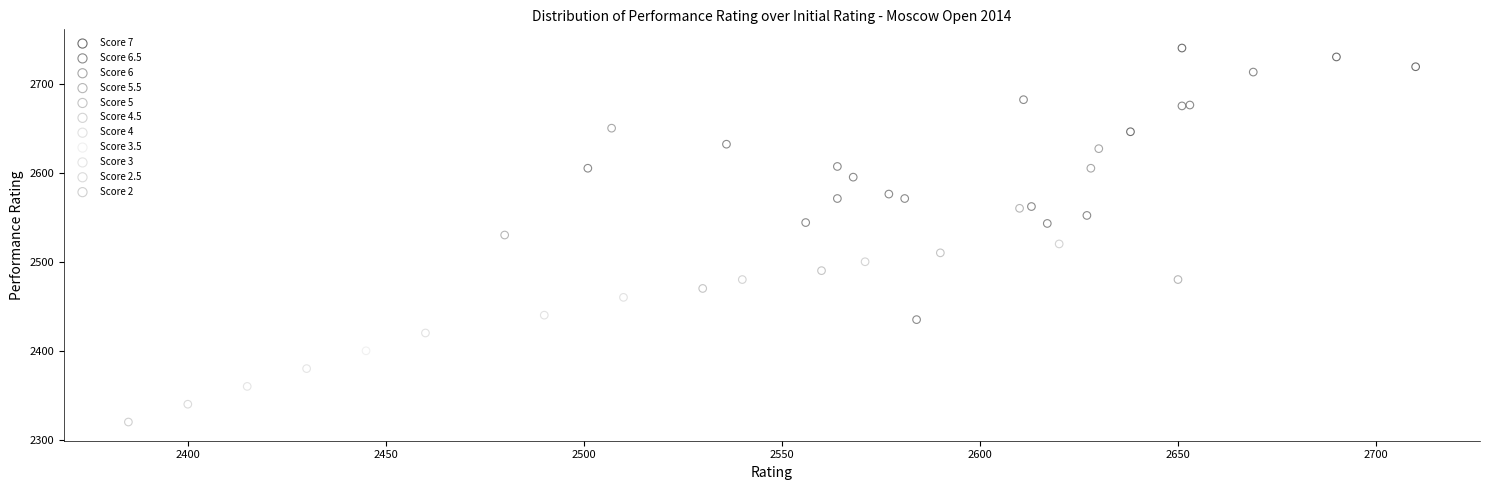

Which series contains the highest Y value?

Score 7